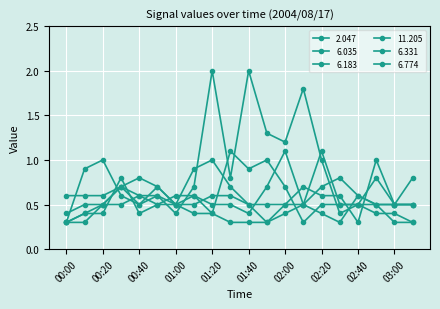

Reading left to right, what are all the values shown in this chart?

2.047: 0.6	0.6	0.6	0.7	0.6	0.6	0.5	0.5	0.6	0.6	0.5	0.5	0.5	0.5	0.7	0.8	0.6	0.5	0.5	0.5
6.035: 0.3	0.3	0.5	0.7	0.5	0.6	0.4	0.7	2.0	0.8	2.0	1.3	1.2	1.8	1.0	0.4	0.5	0.5	0.5	0.8
6.183: 0.3	0.4	0.5	0.7	0.8	0.7	0.5	0.6	0.4	1.1	0.9	1.0	0.7	0.3	0.5	0.5	0.5	0.8	0.5	0.5
11.205: 0.3	0.9	1.0	0.6	0.5	0.7	0.5	0.9	1.0	0.7	0.5	0.3	0.5	0.7	0.6	0.6	0.3	1.0	0.5	0.5
6.331: 0.4	0.5	0.5	0.5	0.6	0.5	0.5	0.4	0.4	0.3	0.3	0.3	0.4	0.5	1.1	0.5	0.5	0.4	0.4	0.3
6.774: 0.3	0.4	0.4	0.8	0.4	0.5	0.6	0.6	0.5	0.5	0.4	0.7	1.1	0.5	0.4	0.3	0.6	0.5	0.3	0.3